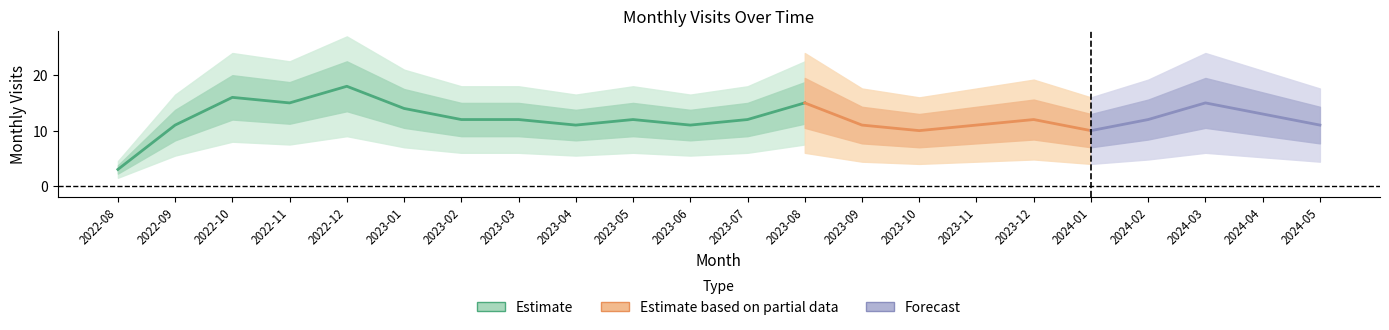

At which category does the chart reach its minimum across all series?

2022-08